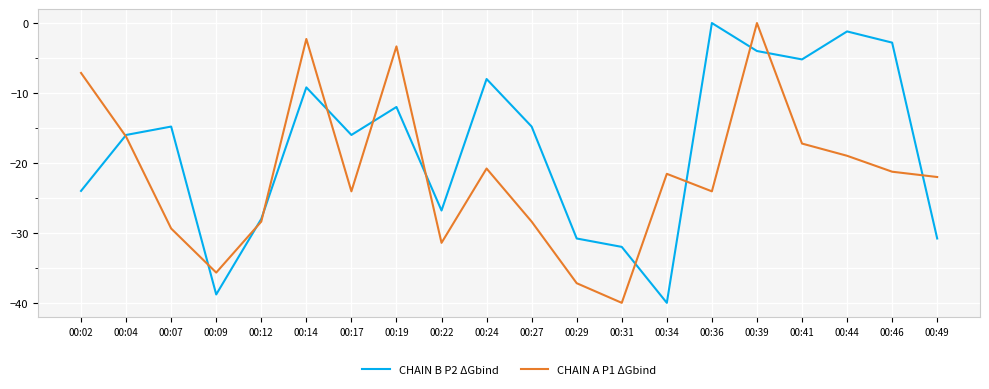

Is this an area chart (filled region under the line)?

No